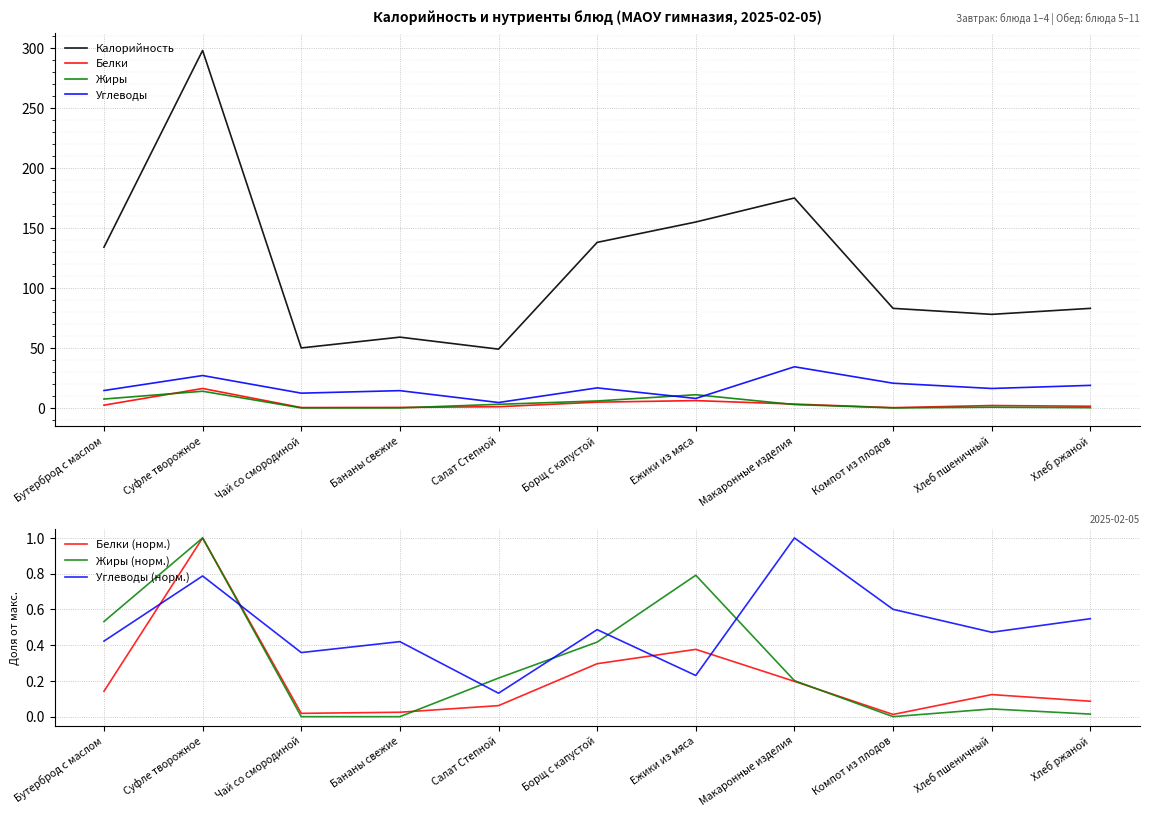

How many interior local valleys does the Белки series have?

2